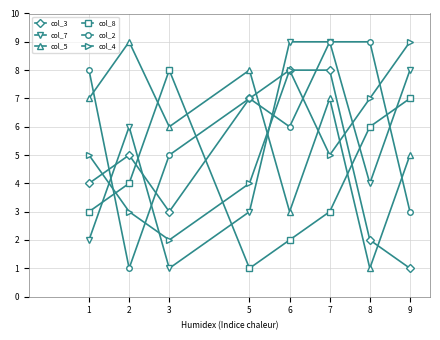

Does the chart display data point markers on the line(s)?

Yes